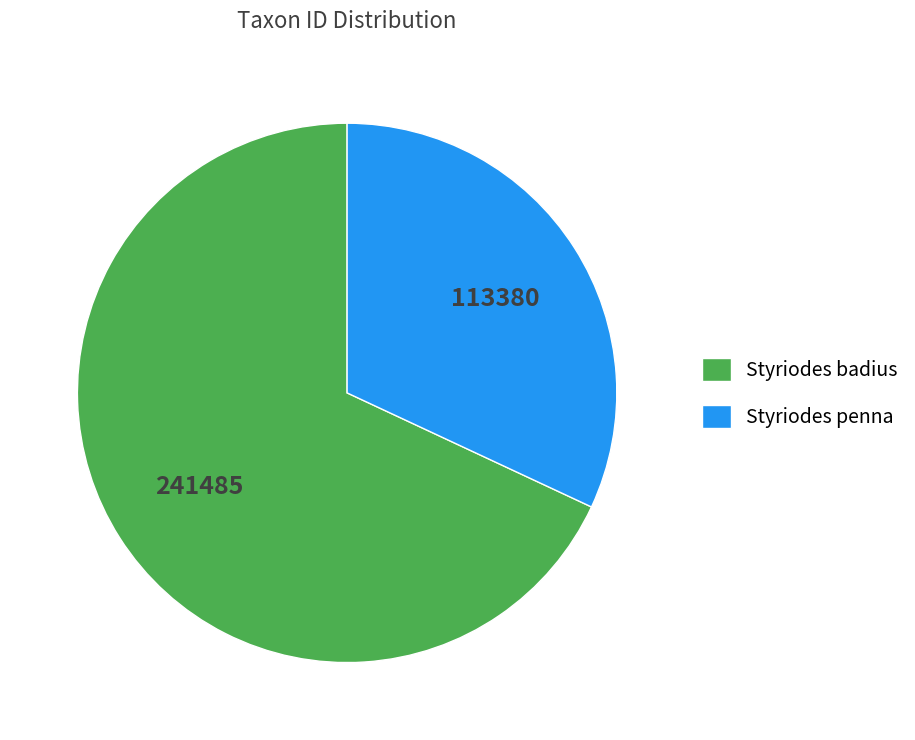

How many segments does this pie chart have?

2